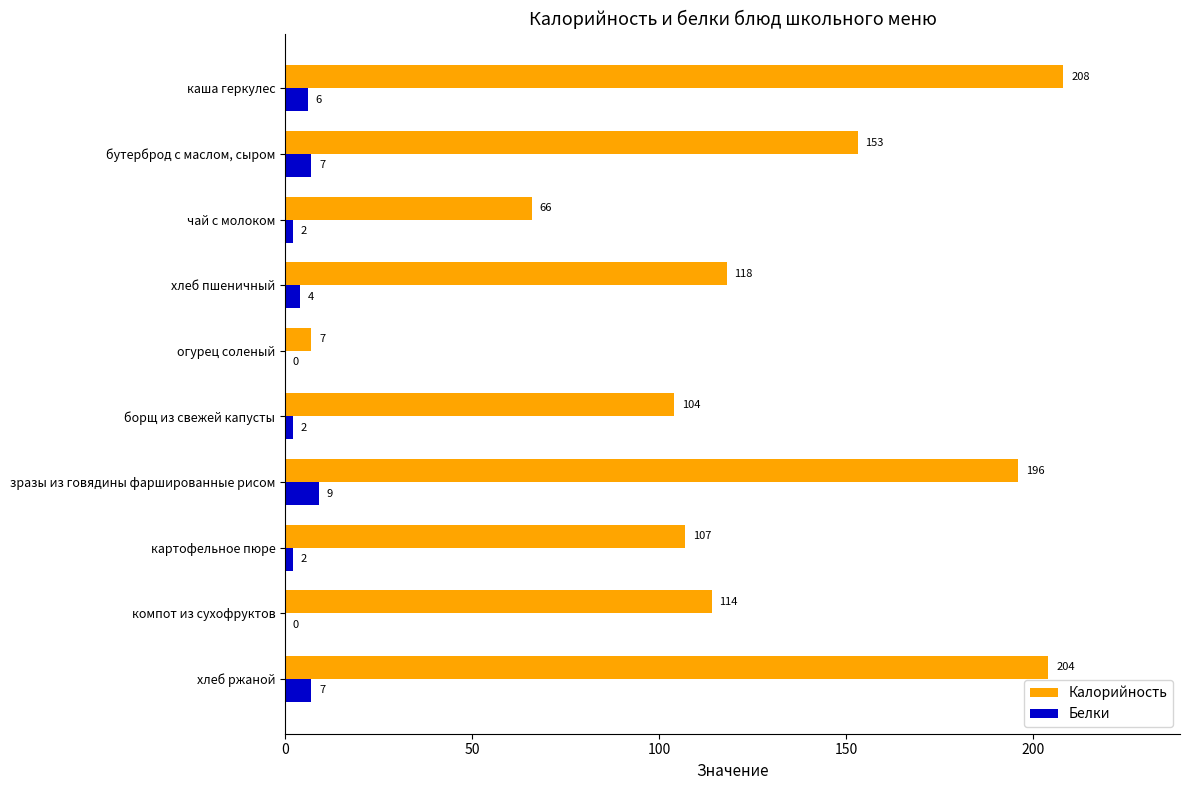

What value does the Калорийность series have at зразы из говядины фаршированные рисом, to the nearest 10?

200